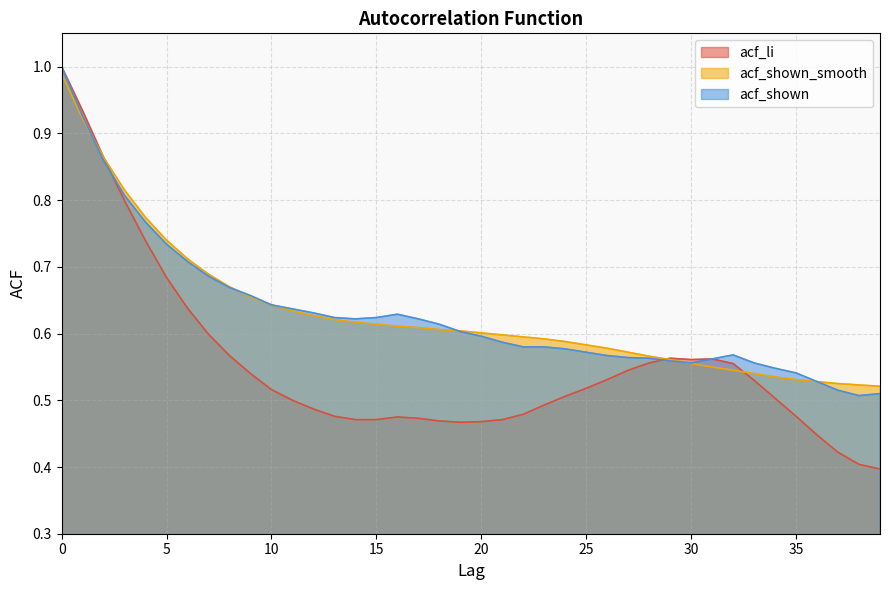

True or false: acf_shown has a value of 1.0 at 31.

False